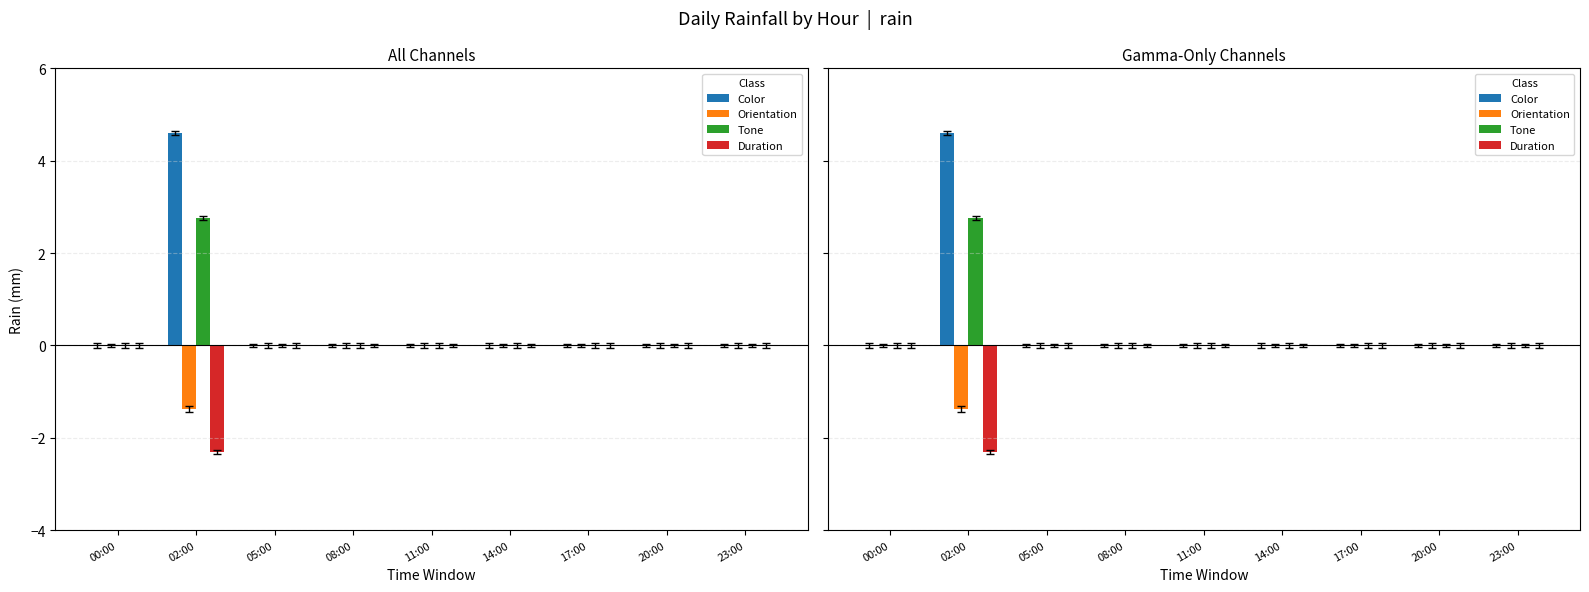

What is the label of the 1st bar from the right?

23:00